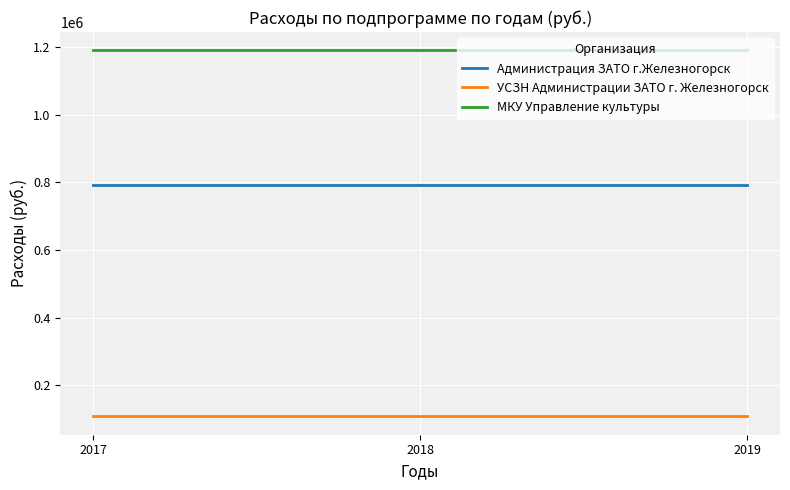

List the series in order of their overall mean, highest first.

МКУ Управление культуры, Администрация ЗАТО г.Железногорск, УСЗН Администрации ЗАТО г. Железногорск